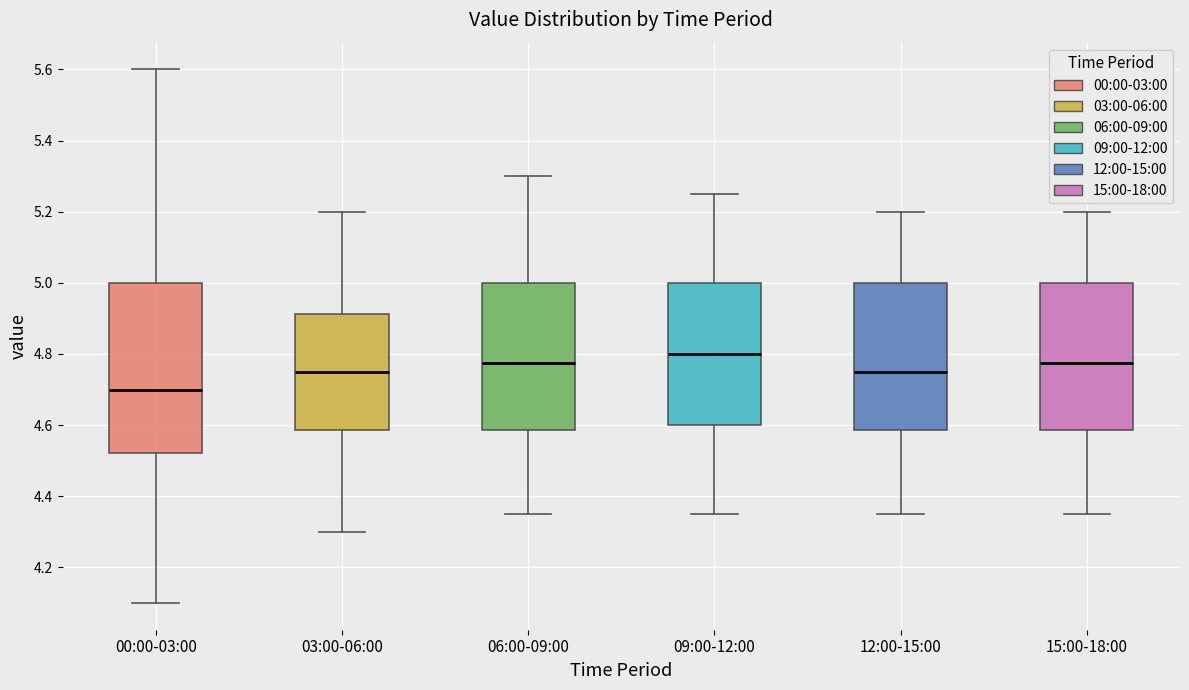

Reading left to right, transcribe this box plot: for each box, give where its median line is, the range the box spans, and where its two whiskers end, as read against the y-axis. The values are not printed on the chart, so give them approximately, as read against the axis.

00:00-03:00: median 4.70, box 4.52 to 5.00, whiskers 4.10 to 5.60
03:00-06:00: median 4.76, box 4.58 to 4.92, whiskers 4.30 to 5.20
06:00-09:00: median 4.78, box 4.58 to 5.00, whiskers 4.36 to 5.30
09:00-12:00: median 4.80, box 4.60 to 5.00, whiskers 4.36 to 5.26
12:00-15:00: median 4.76, box 4.58 to 5.00, whiskers 4.36 to 5.20
15:00-18:00: median 4.78, box 4.58 to 5.00, whiskers 4.36 to 5.20